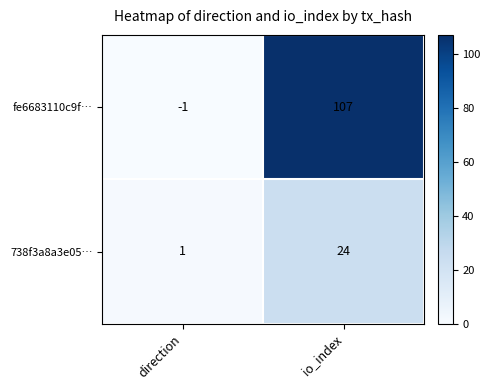

The value of 738f3a8a3e05… at io_index is 41. True or false?

False